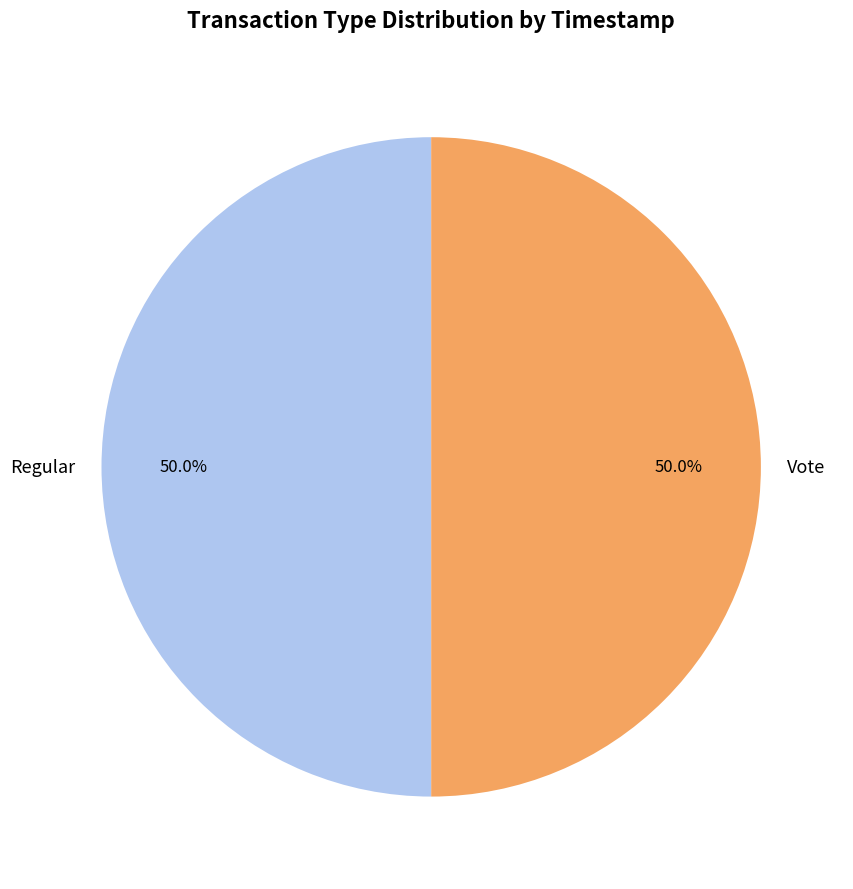

Combined, what portion of the pie is Regular and Vote?

100.0%